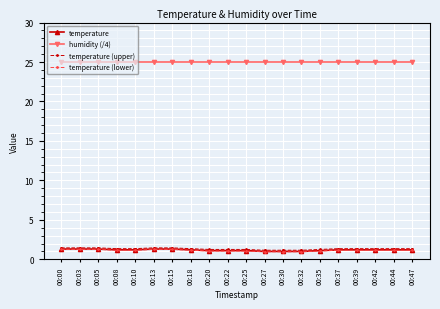

At which label does temperature (lower) first exceed 1?

00:00